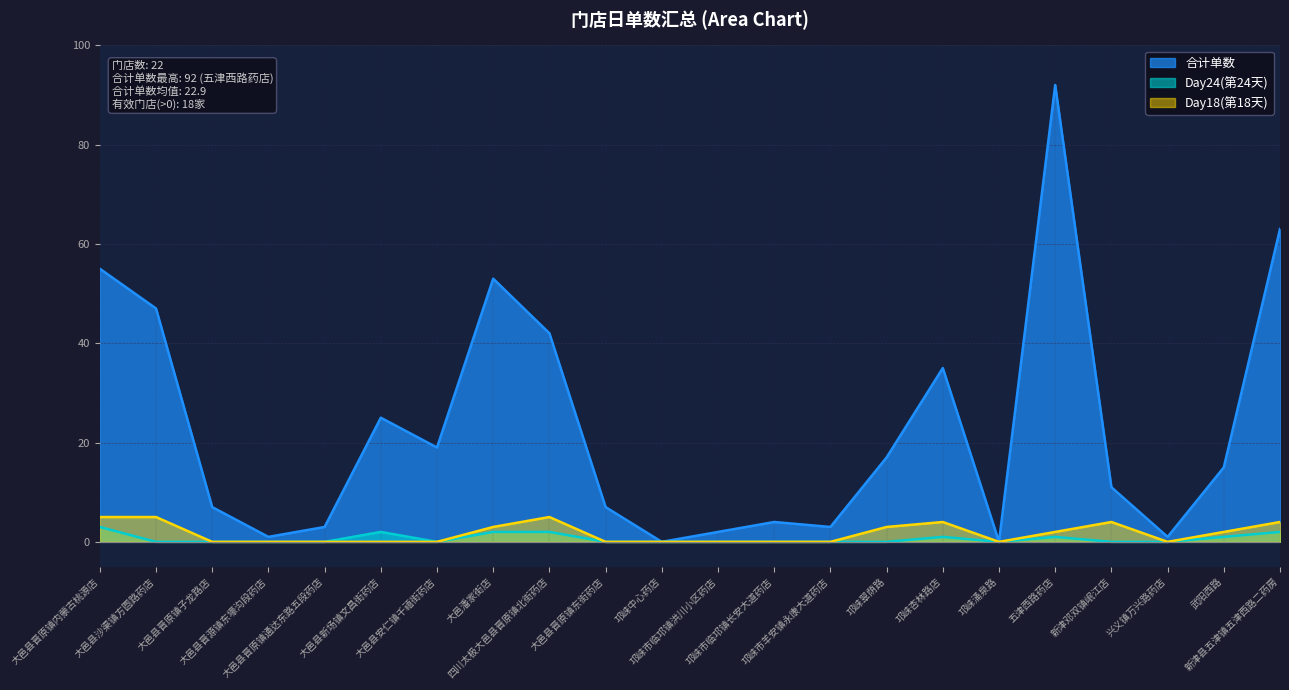

What is the approximate value of Day18 at 新津县五津镇五津西路二药房?

4